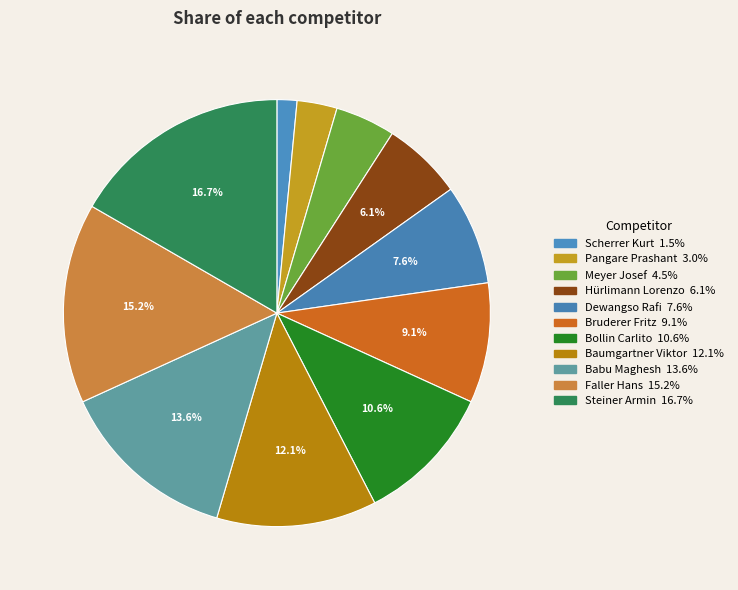

What percentage is the Bruderer Fritz slice, to the nearest percent?

9%